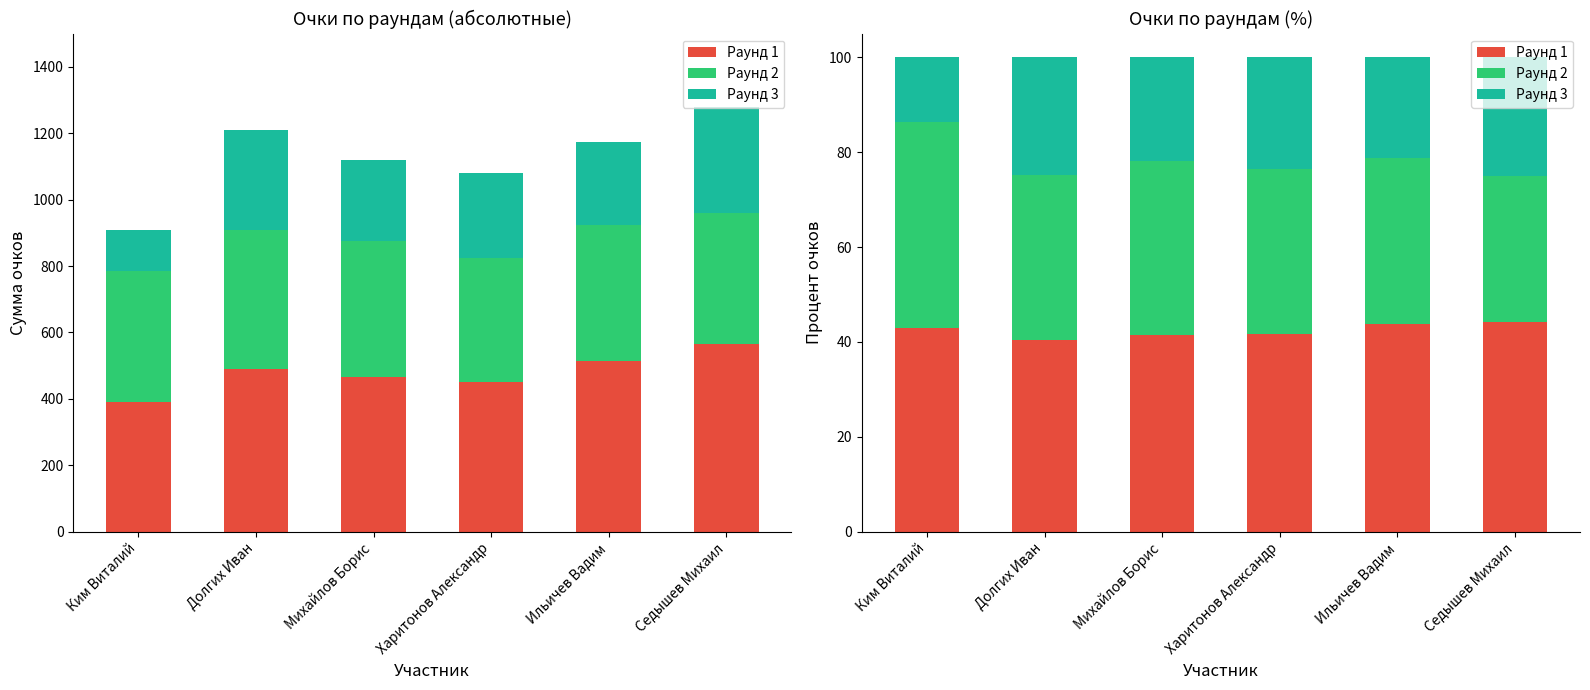

Which series has the largest total across all categories?

Раунд 1